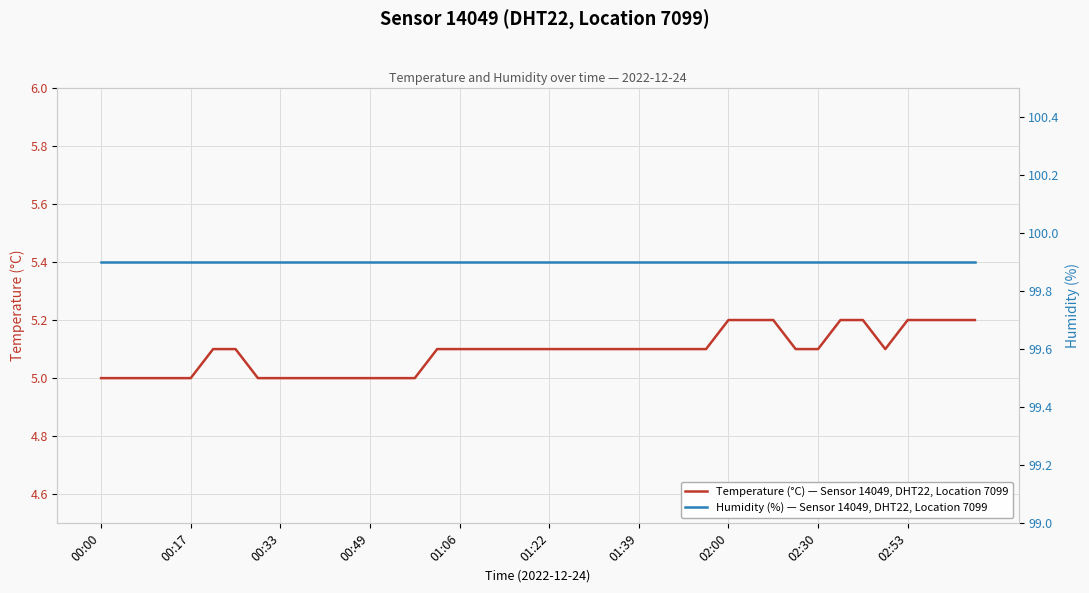

True or false: Temperature (°C) — Sensor 14049, DHT22, Location 7099 and Humidity (%) — Sensor 14049, DHT22, Location 7099 cross at least once.

False